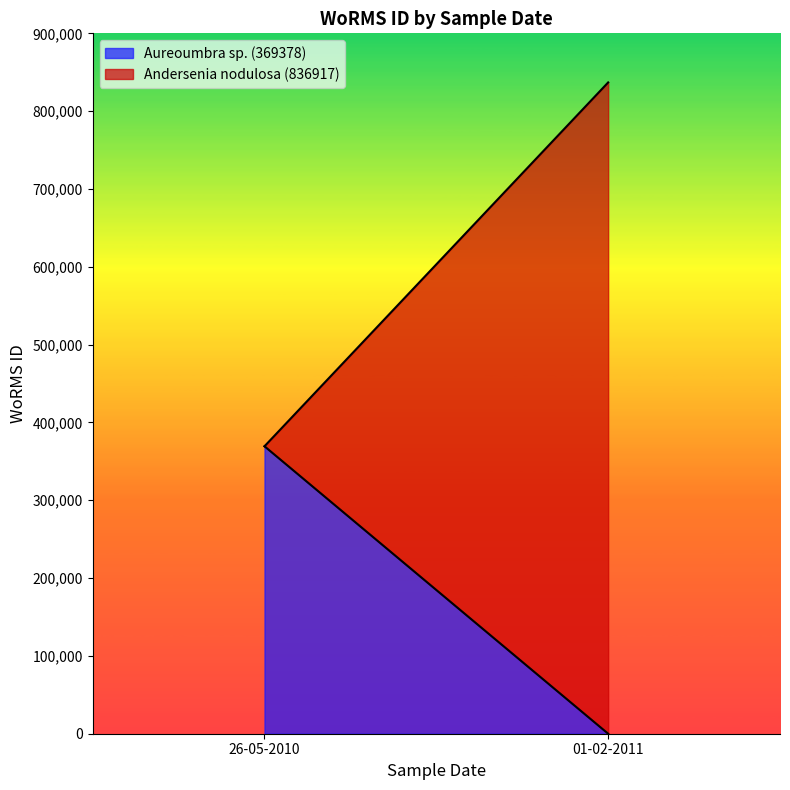

The value of Aureoumbra sp. (369378) at 26-05-2010 is 369378. True or false?

True